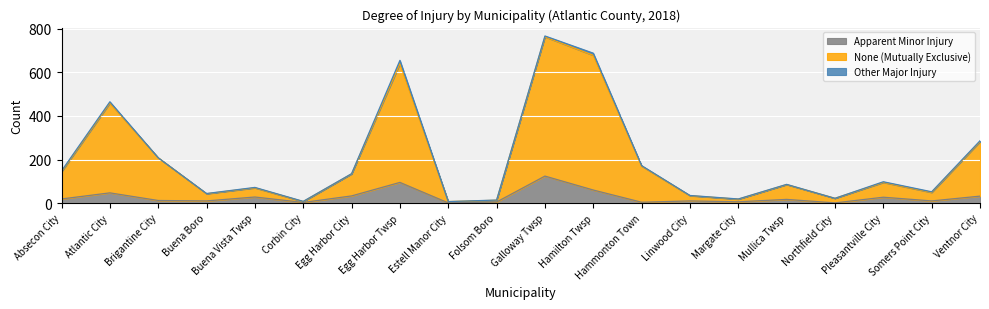

How many lines are shown in the chart?

3